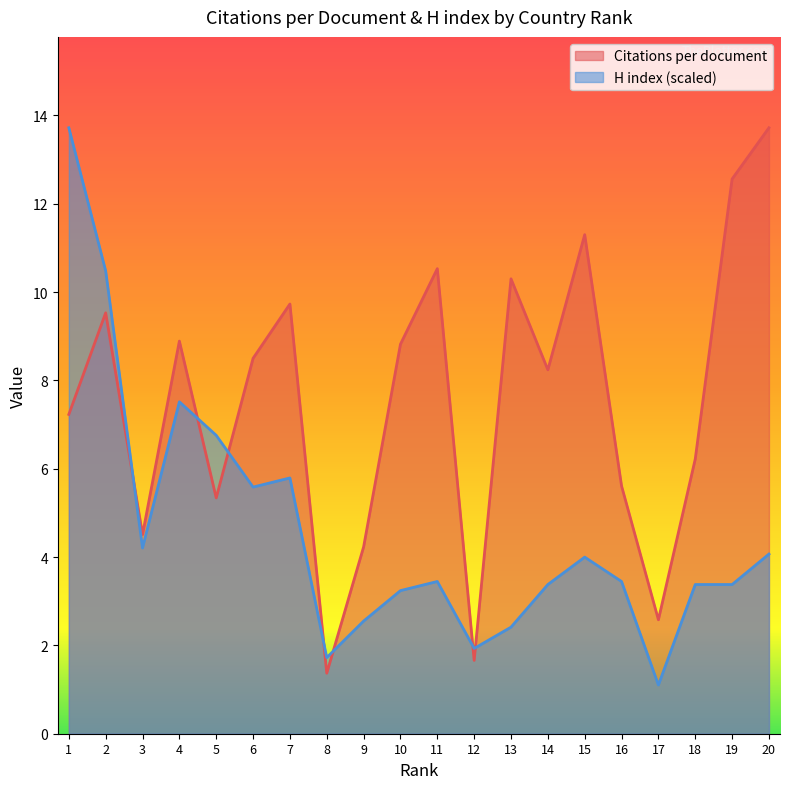

How many values in the Citations per document series are below 8?

9